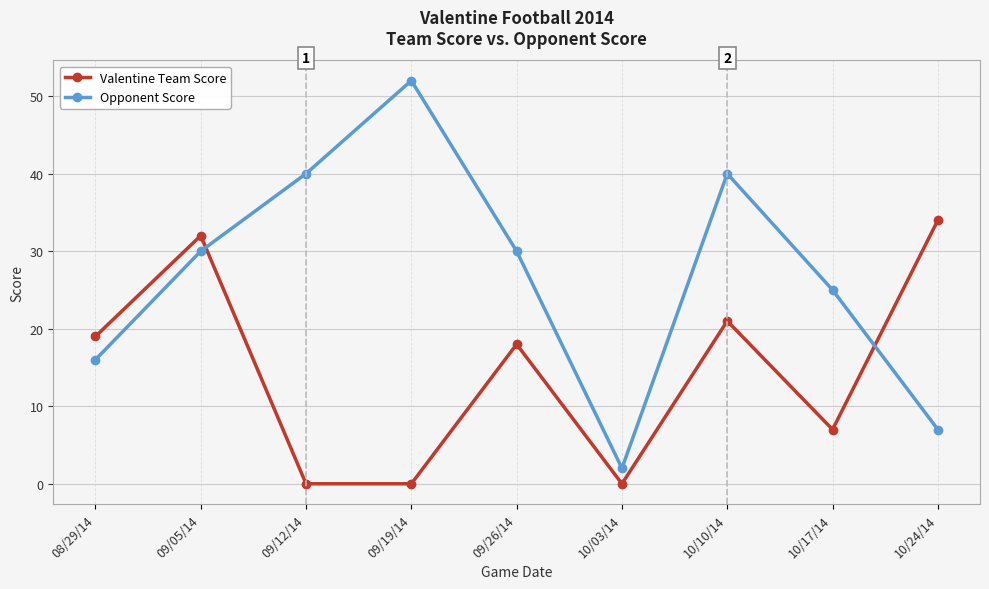

Which series has the largest total across all categories?

Opponent Score